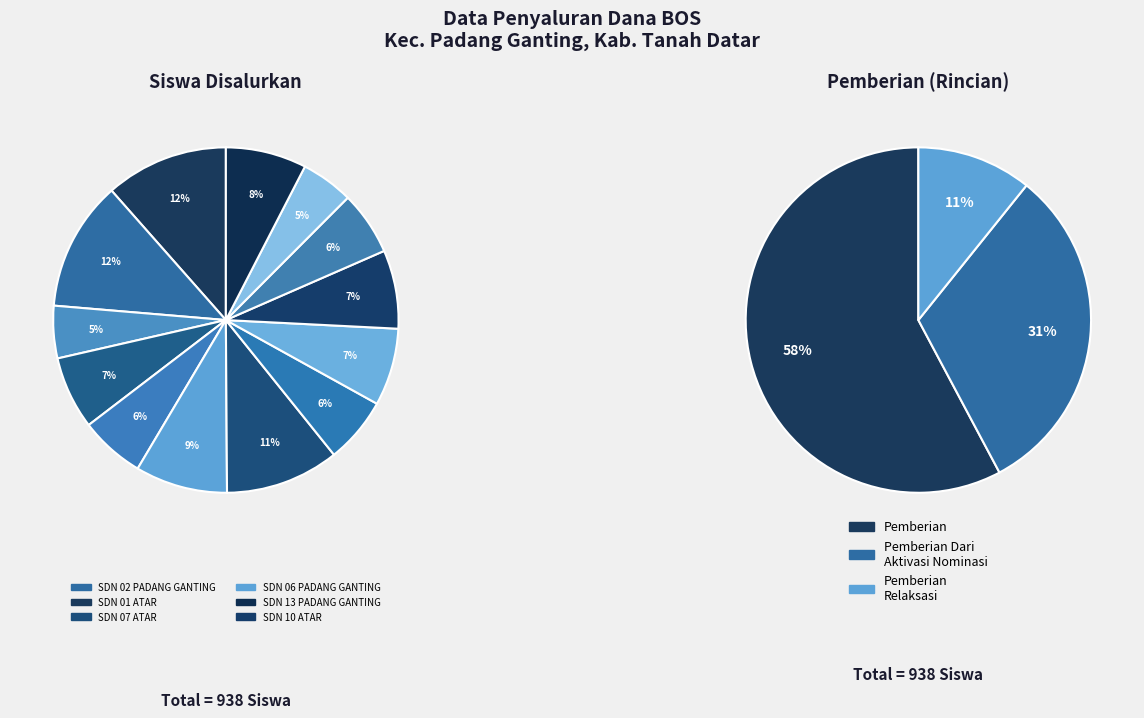

Is SDN 07 ATAR the majority of the pie?

No